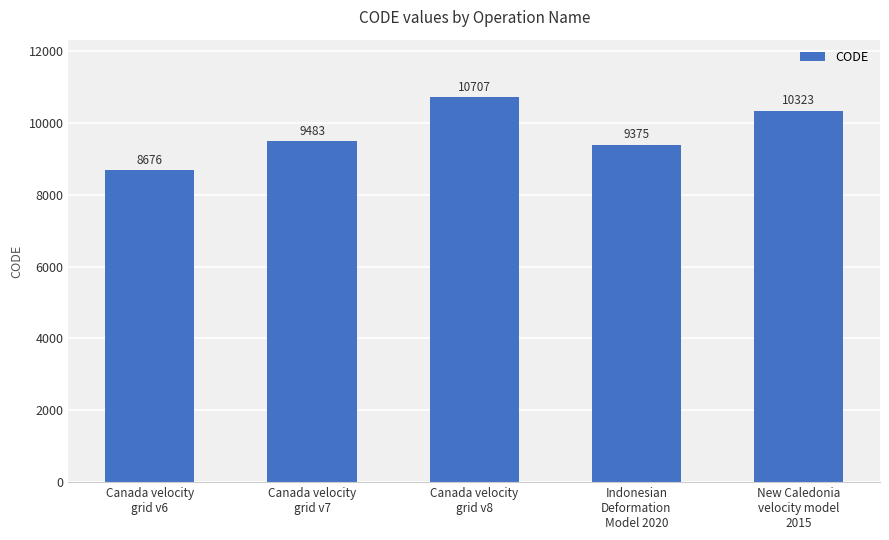

Are the bars grouped side by side (vs. stacked)?

No